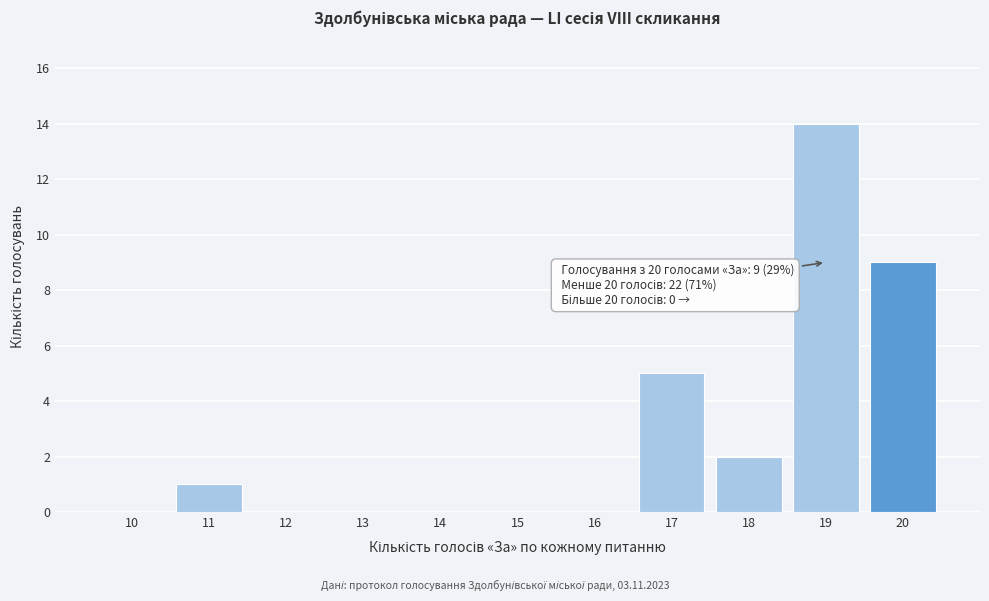

Reading right to left, extract all data points from this chart.

20=9	19=14	18=2	17=5	16=0	15=0	14=0	13=0	12=0	11=1	10=0